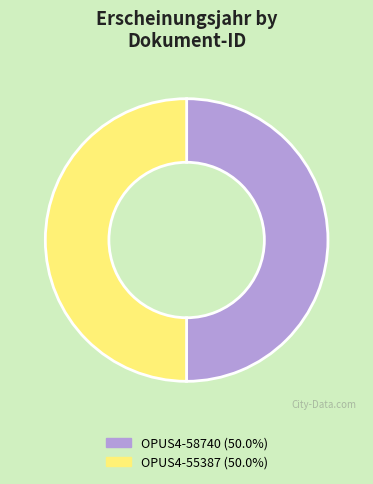

What is the ratio of the value at OPUS4-55387 to the value at OPUS4-58740?

1.0